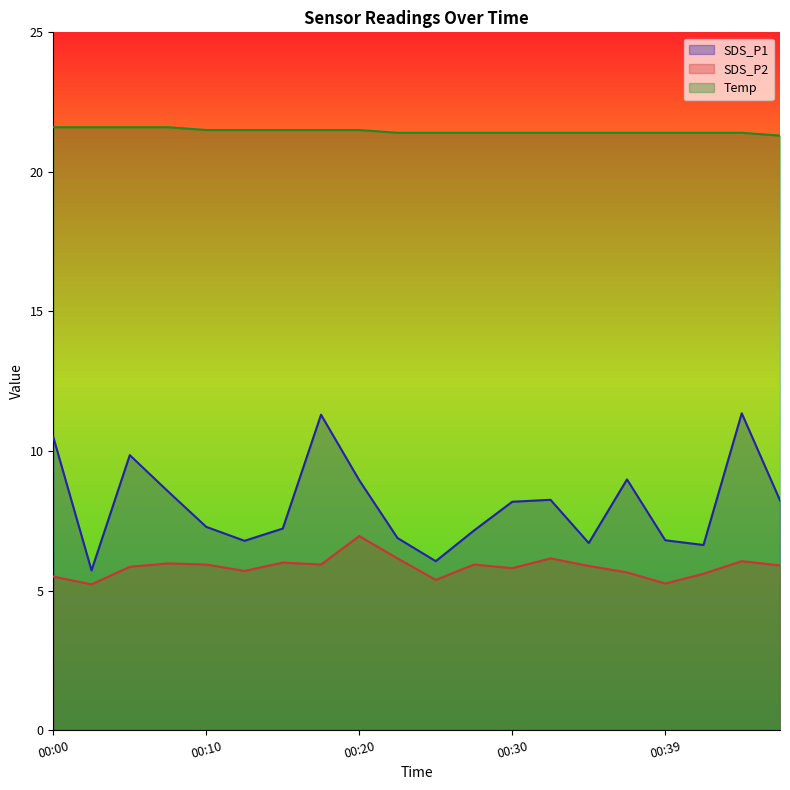

What is the sum of all SDS_P1 values?

161.3